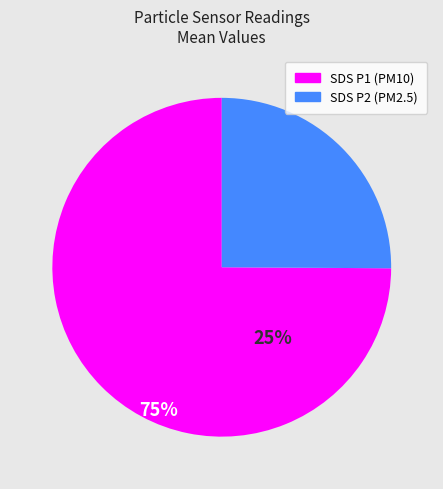

Does any single category account for the majority?

Yes